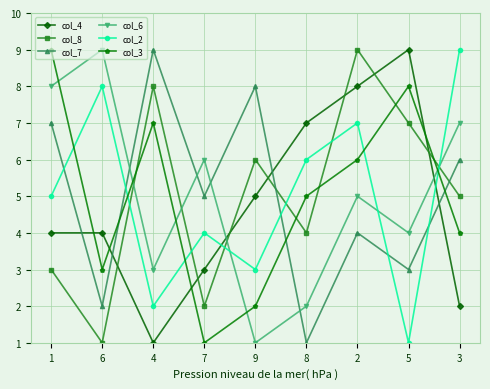

Rank the series at 1 from highest to lowest value.

col_3, col_6, col_7, col_2, col_4, col_8